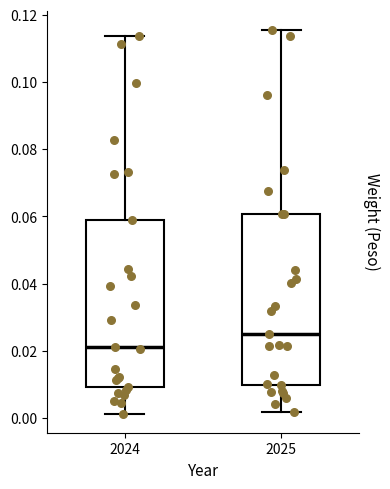

Where is the lower edge of the box at x = 2025 on the y-axis? The values are not printed on the chart, so give them approximately, as read against the axis.

0.010